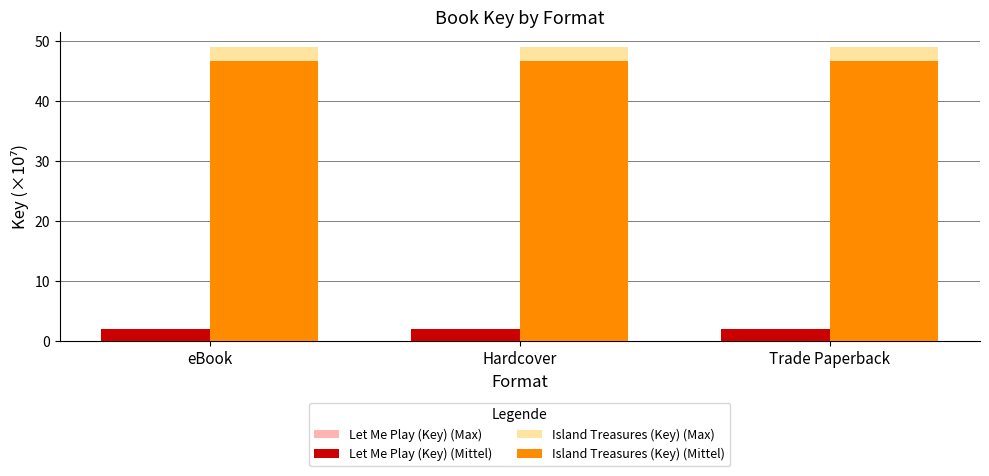

What is the value of the Let Me Play (Key) (Max) bar at the 3rd from the left?

2.1